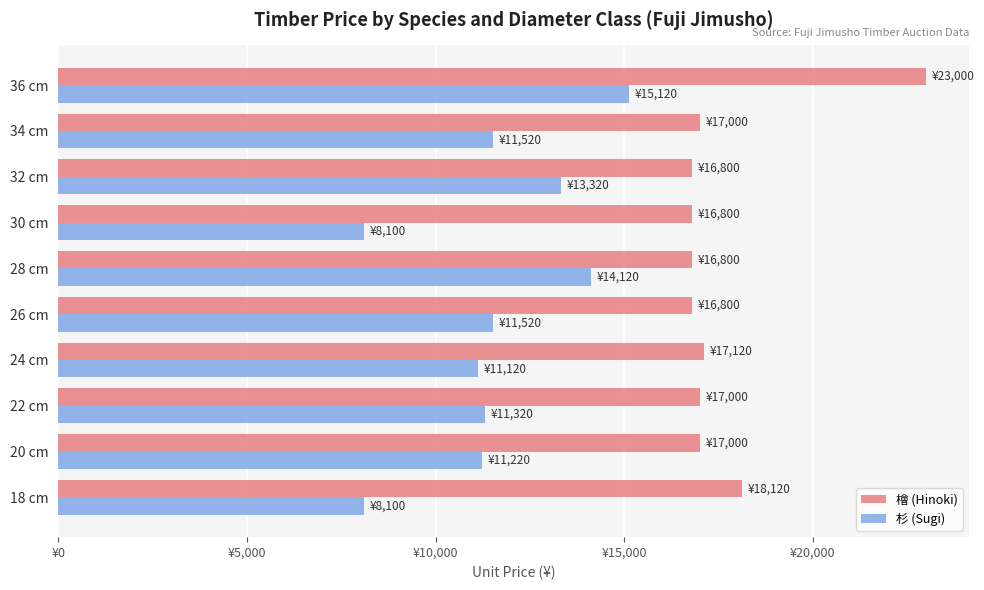

Which category has the highest value in the 檜 (Hinoki) series?

36 cm